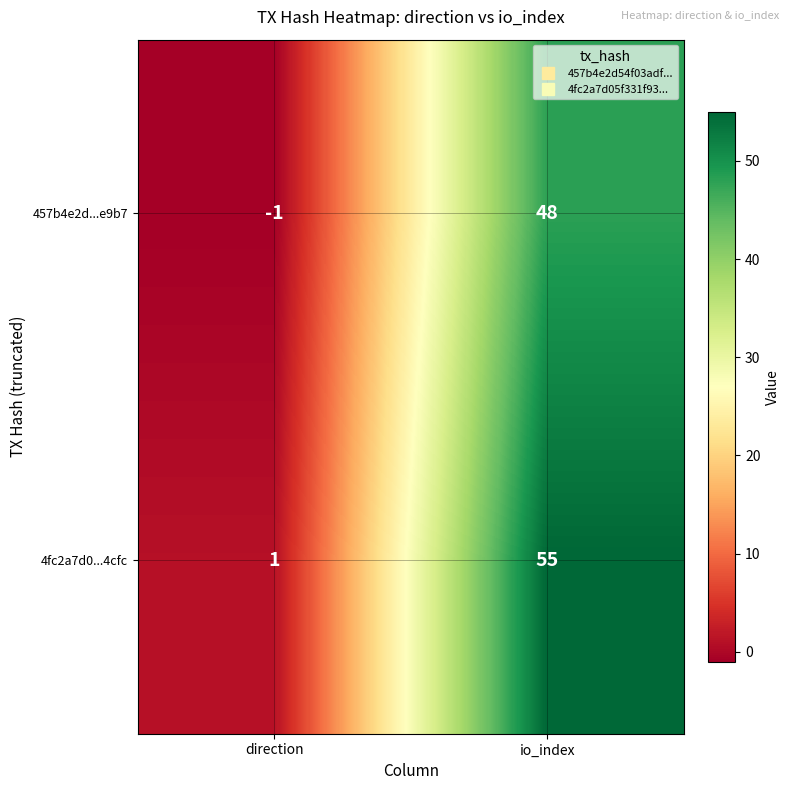

At which category is the sum across all series the highest?

io_index